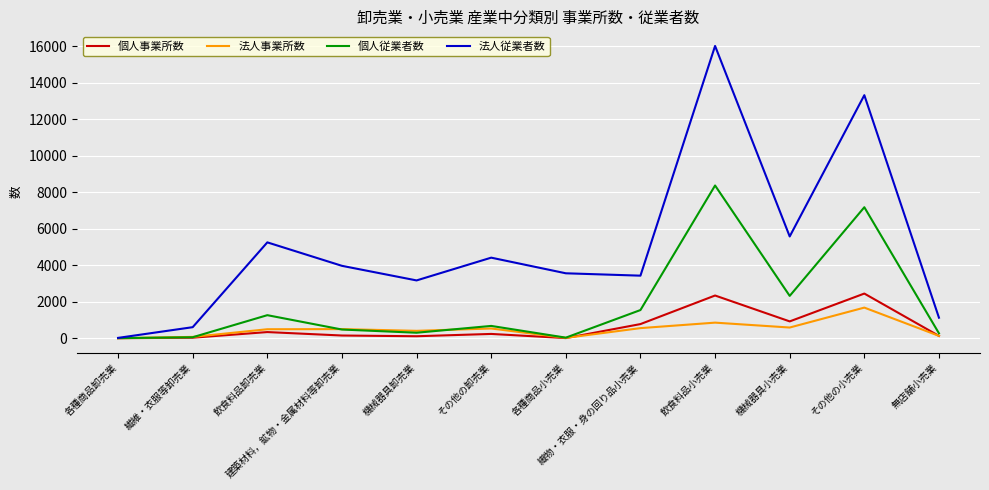

What is the minimum value for 個人従業者数?

7